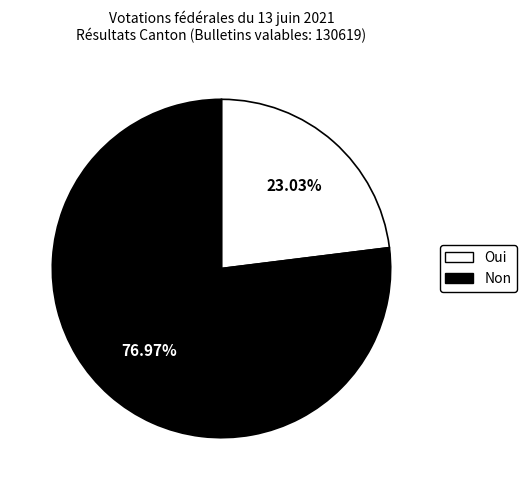

Which slice is the largest?

Non